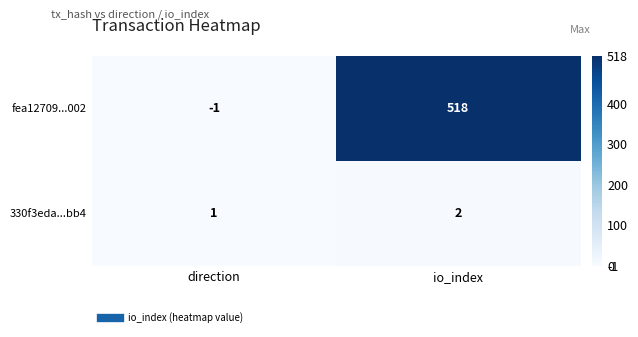

Reading left to right, transcribe all the data shown in this chart.

fea12709...002: direction=-1	io_index=518
330f3eda...bb4: direction=1	io_index=2